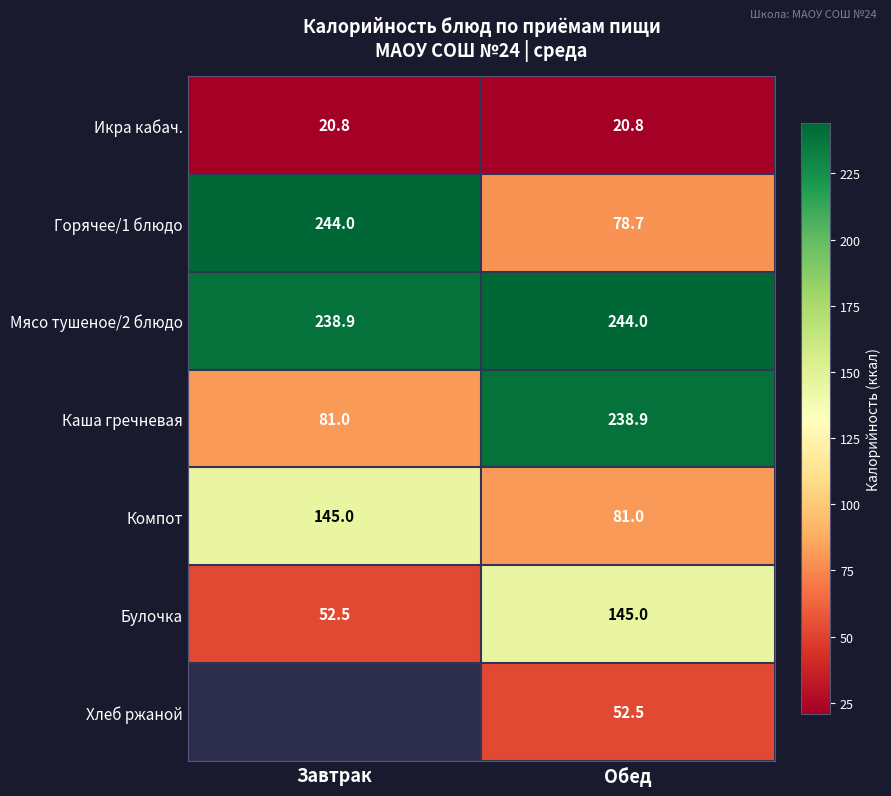

What is the difference between the maximum and minimum values in the Компот series?

64.0